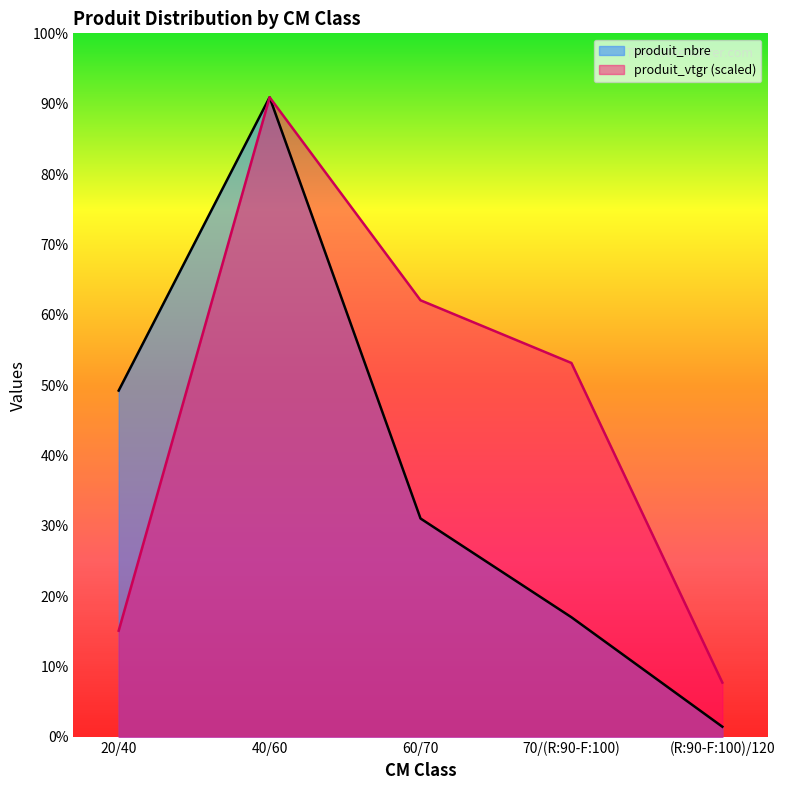

List the series in order of their peak value, highest first.

produit_nbre, produit_vtgr